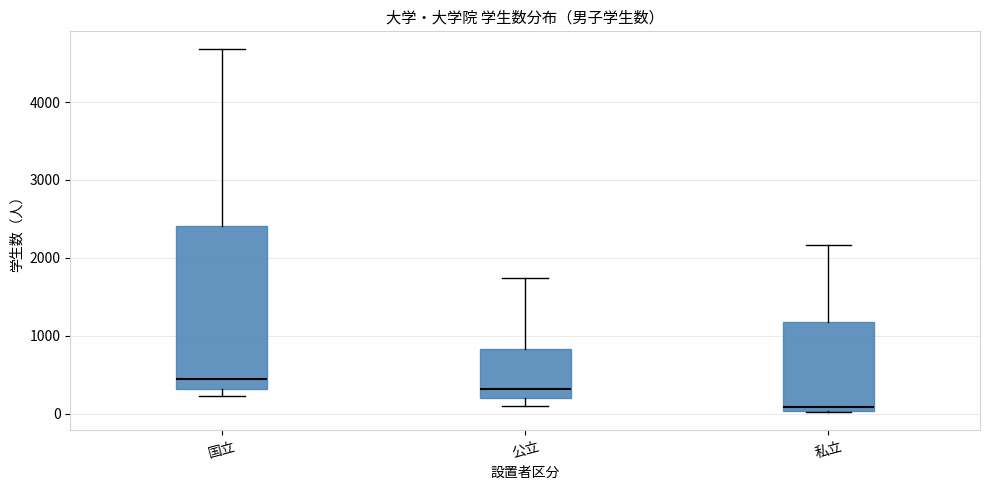

Reading left to right, read every box against the y-axis: the position of its median line, the range the box covers, and the ends of its whiskers. The values are not printed on the chart, so give them approximately, as read against the axis.

国立: median 400, box 300 to 2400, whiskers 200 to 4700
公立: median 300, box 200 to 800, whiskers 100 to 1700
私立: median 100, box 0 to 1200, whiskers 0 to 2200